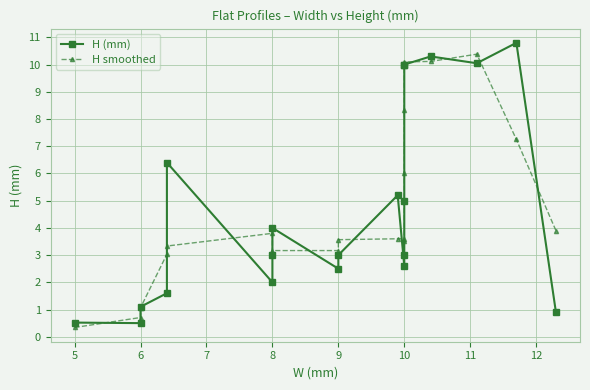

True or false: H (mm) has more than 0 interior local peaks.

True